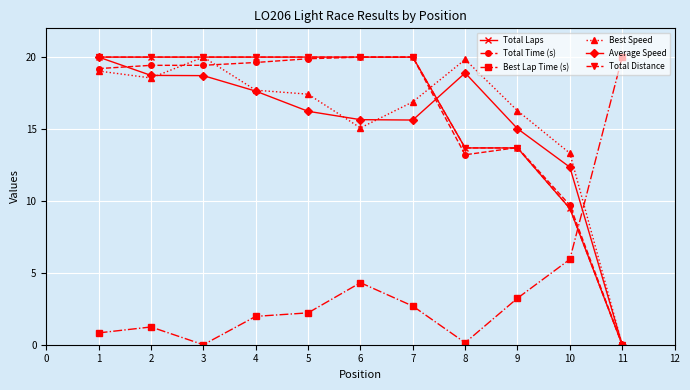

Which has a higher value, 2 or 6?

2